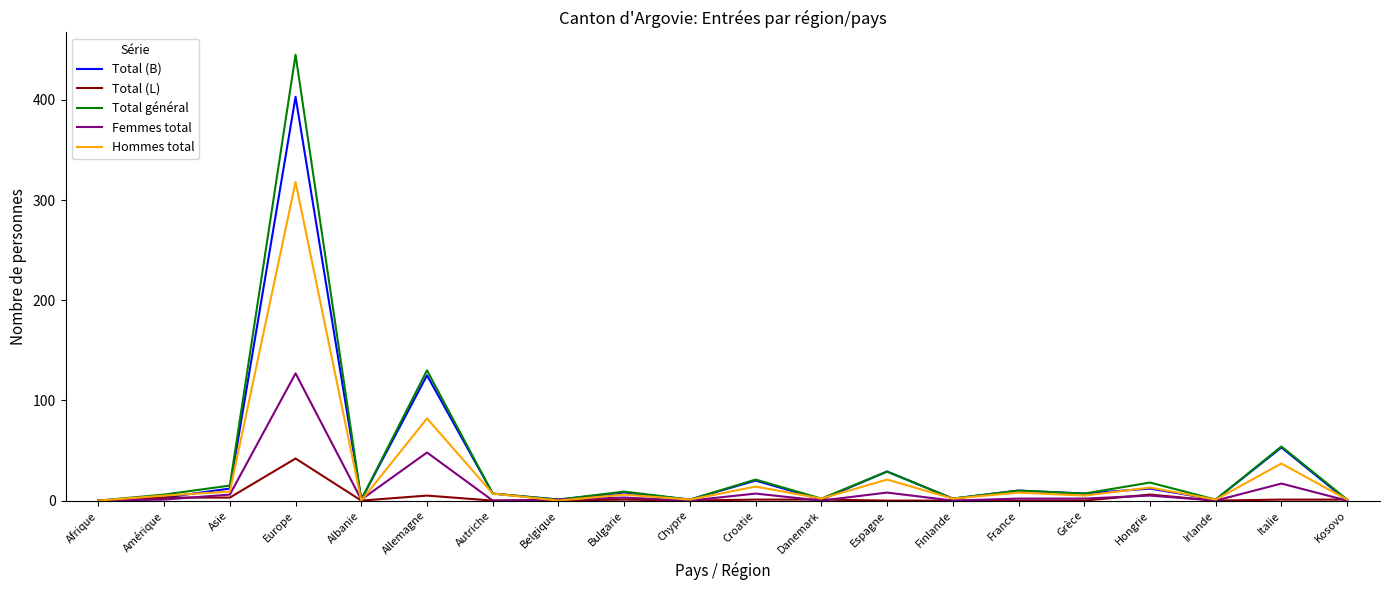

True or false: Total (L) has more than 2 interior local peaks.

True